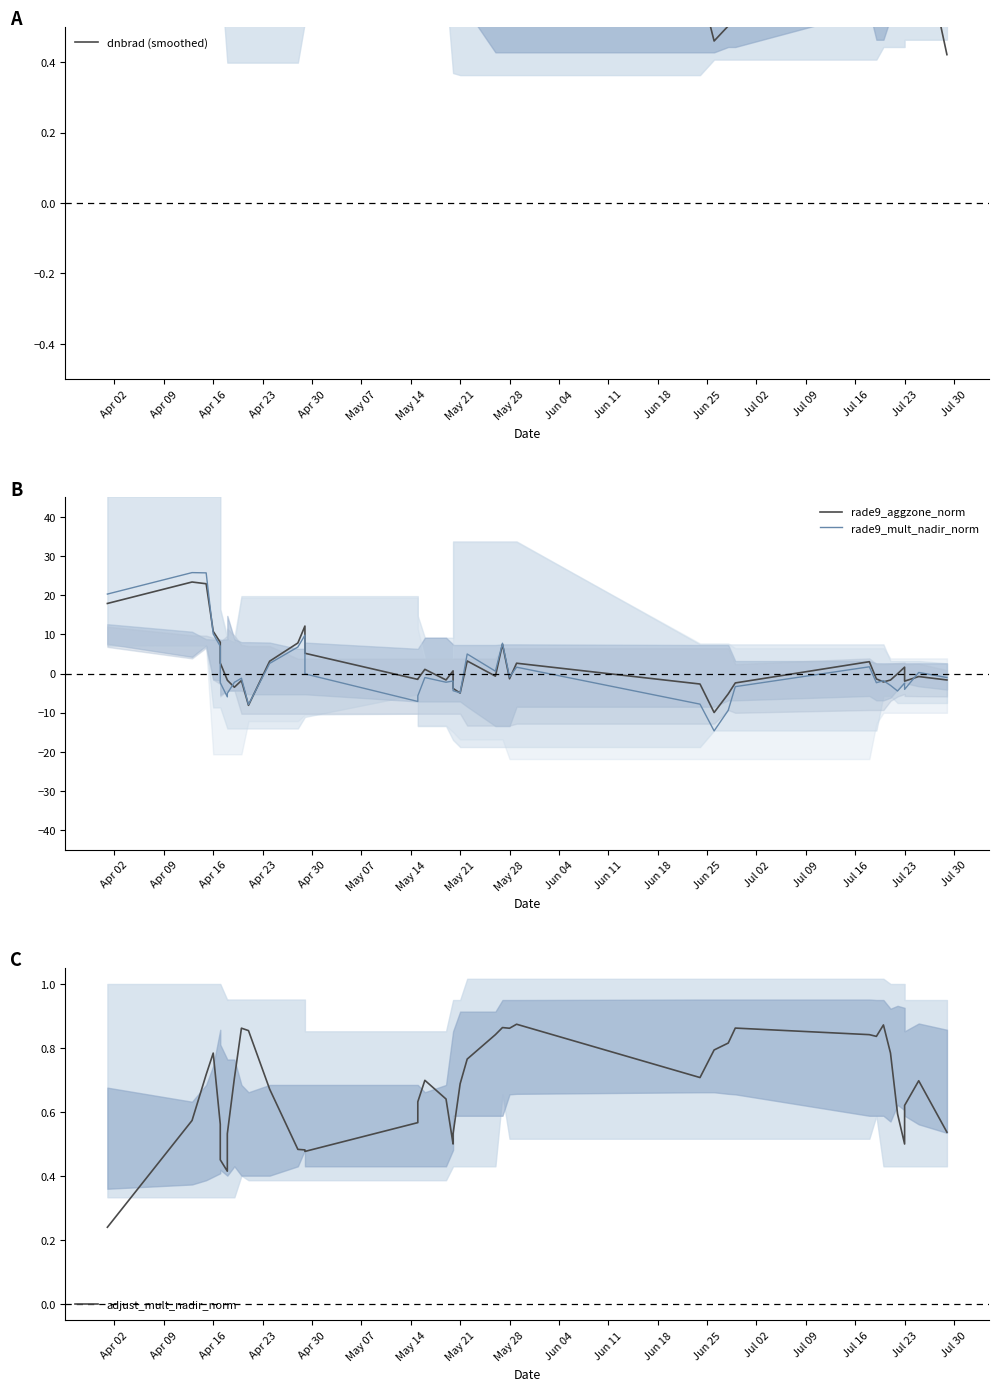

Rank the series by their maximum value, from lowest to highest.

adjust_mult_nadir_norm, dnbrad (smoothed), rade9_aggzone_norm, rade9_mult_nadir_norm